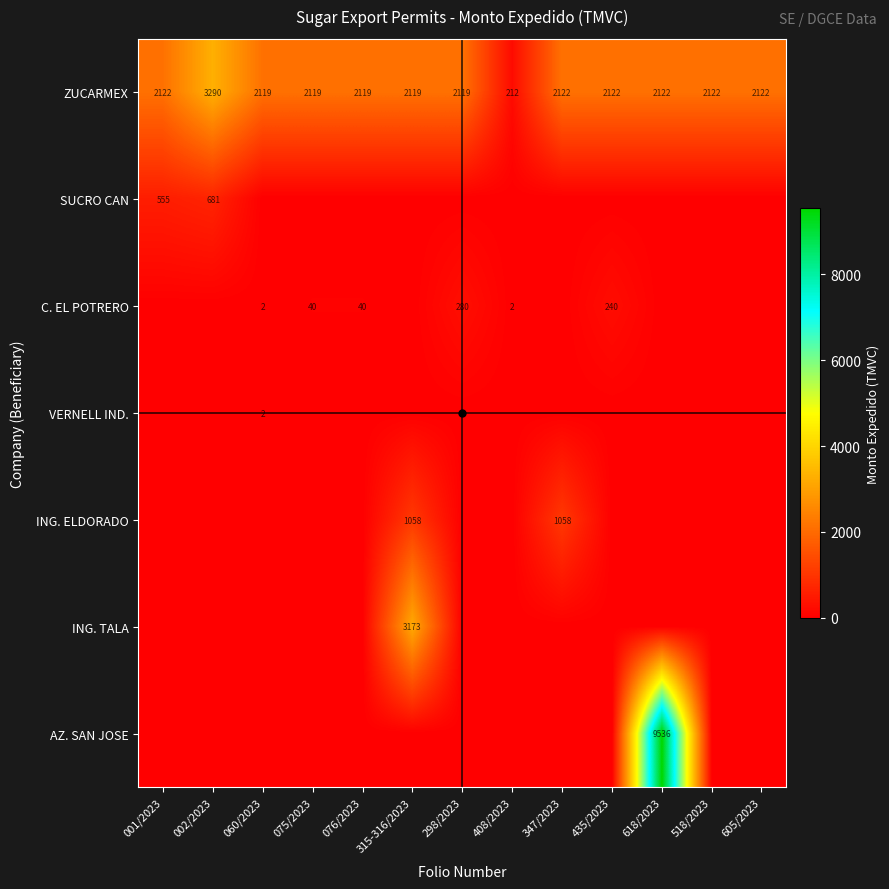

Which category has the highest value in the ING. TALA series?

315-316/2023